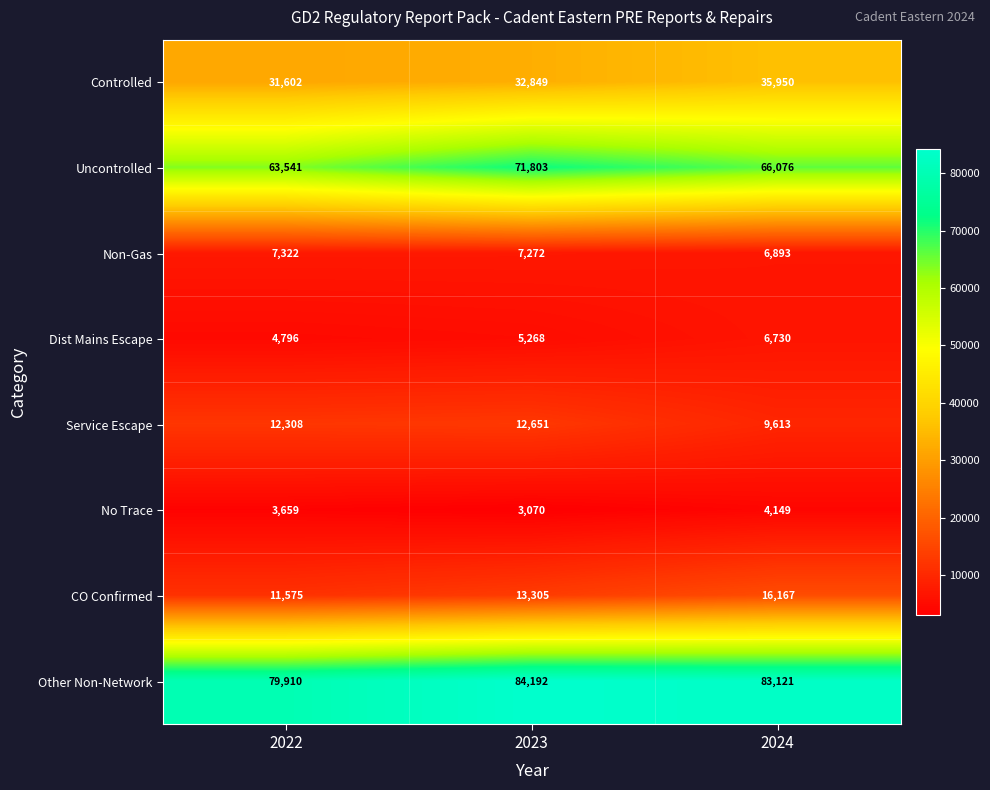

Between 2022 and 2023, which series saw the biggest shift?

Uncontrolled